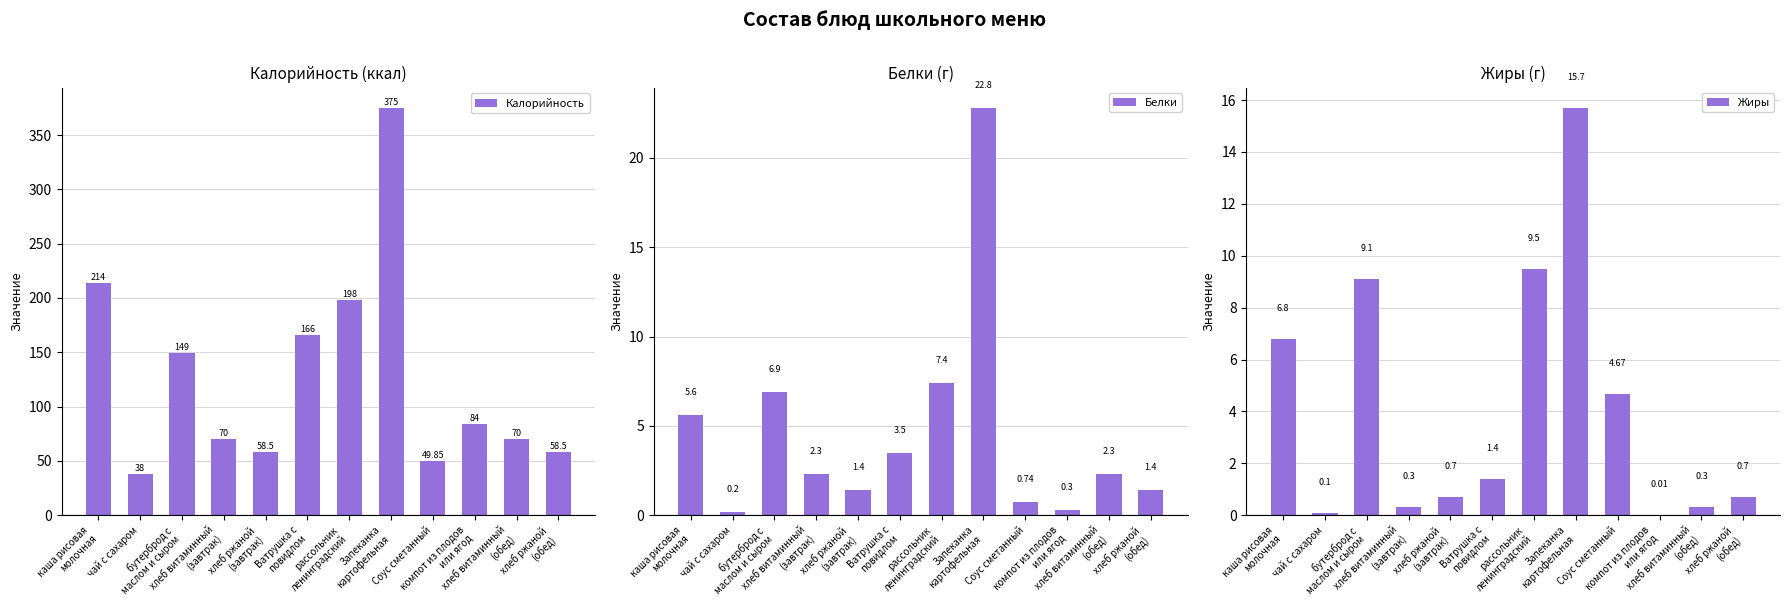

Rank the series at хлеб витаминный
(завтрак) from highest to lowest value.

Калорийность (ккал), Белки (г), Жиры (г)